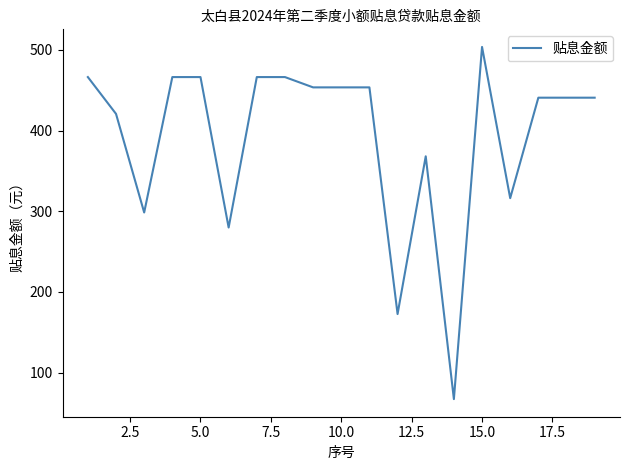

What is the smallest value displayed?

67.1